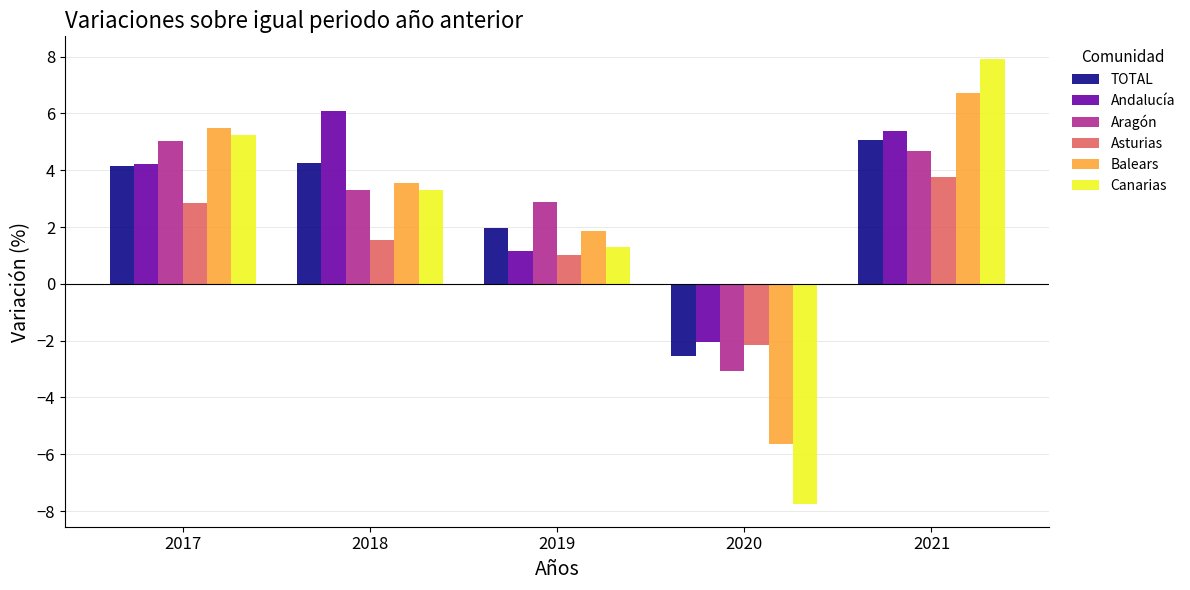

Which series has the largest range (max minus min)?

Canarias